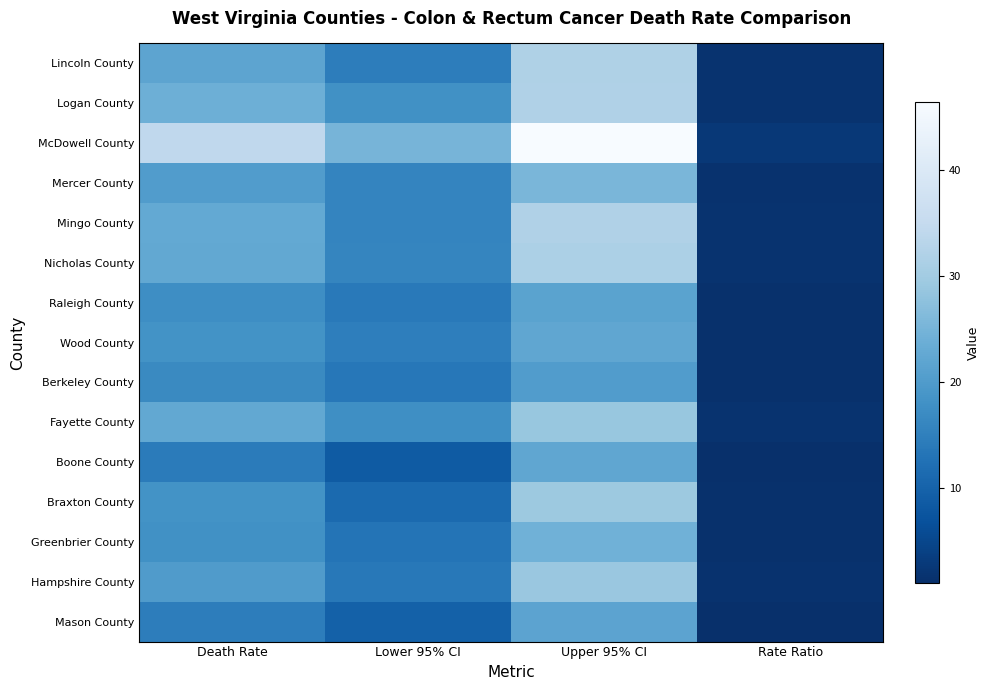

Reading right to left, what are all the values shown in this chart?

Lincoln County: Rate Ratio=1.7	Upper 95% CI=31.8	Lower 95% CI=14.7	Death Rate=21.9
Logan County: Rate Ratio=1.8	Upper 95% CI=31.9	Lower 95% CI=18.0	Death Rate=24.1
McDowell County: Rate Ratio=2.6	Upper 95% CI=46.4	Lower 95% CI=25.0	Death Rate=34.3
Mercer County: Rate Ratio=1.5	Upper 95% CI=25.5	Lower 95% CI=15.9	Death Rate=20.3
Mingo County: Rate Ratio=1.7	Upper 95% CI=31.9	Lower 95% CI=15.8	Death Rate=22.7
Nicholas County: Rate Ratio=1.7	Upper 95% CI=31.4	Lower 95% CI=16.0	Death Rate=22.6
Raleigh County: Rate Ratio=1.3	Upper 95% CI=21.5	Lower 95% CI=13.9	Death Rate=17.4
Wood County: Rate Ratio=1.4	Upper 95% CI=22.2	Lower 95% CI=14.9	Death Rate=18.3
Berkeley County: Rate Ratio=1.3	Upper 95% CI=20.3	Lower 95% CI=13.6	Death Rate=16.7
Fayette County: Rate Ratio=1.7	Upper 95% CI=28.8	Lower 95% CI=17.6	Death Rate=22.6
Boone County: Rate Ratio=1.1	Upper 95% CI=22.3	Lower 95% CI=8.7	Death Rate=14.2
Braxton County: Rate Ratio=1.4	Upper 95% CI=29.4	Lower 95% CI=11.2	Death Rate=18.4
Greenbrier County: Rate Ratio=1.4	Upper 95% CI=24.4	Lower 95% CI=13.1	Death Rate=18.0
Hampshire County: Rate Ratio=1.5	Upper 95% CI=29.0	Lower 95% CI=13.7	Death Rate=20.2
Mason County: Rate Ratio=1.1	Upper 95% CI=21.8	Lower 95% CI=9.7	Death Rate=14.7